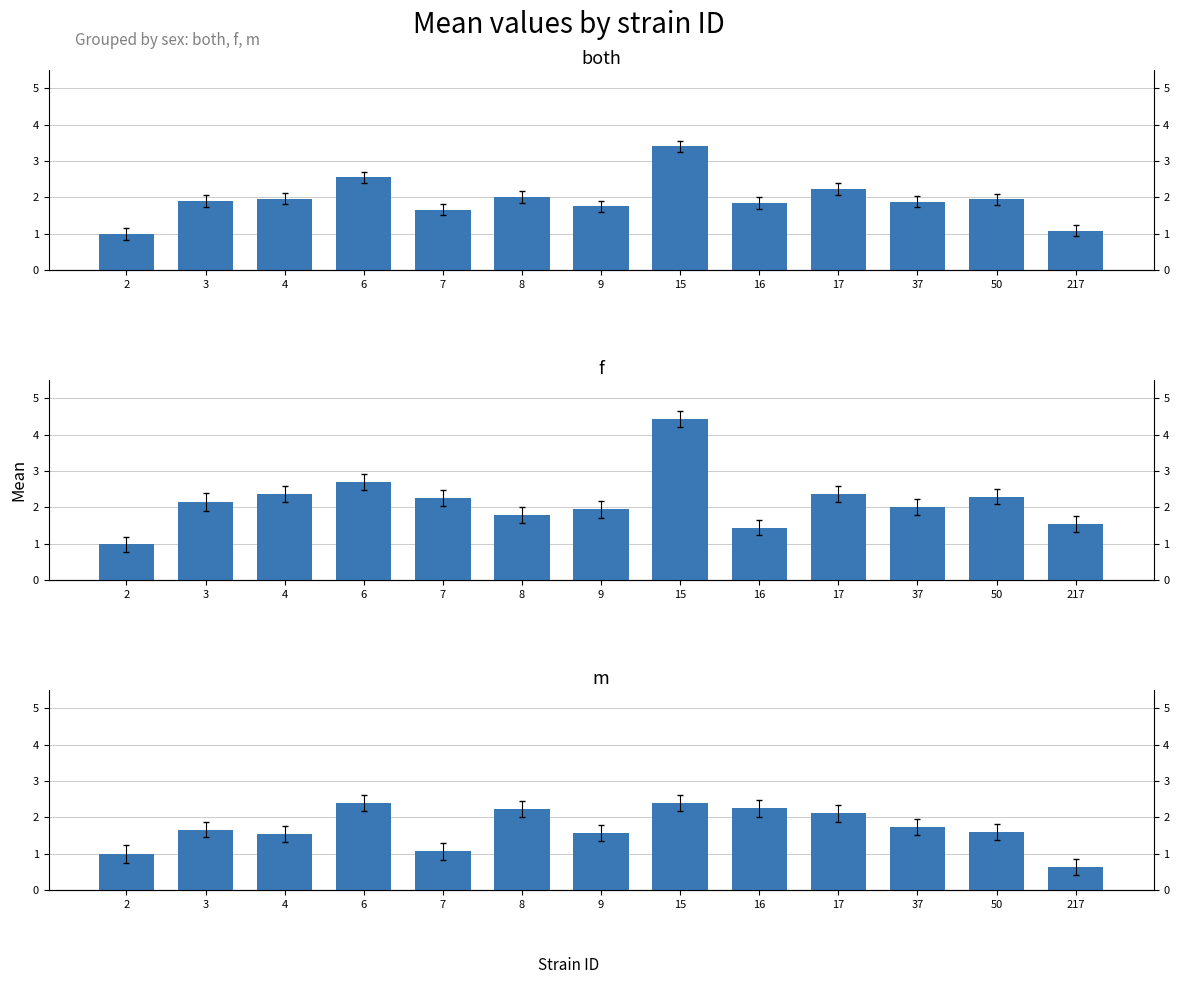

What is the sum of all both values?

25.2